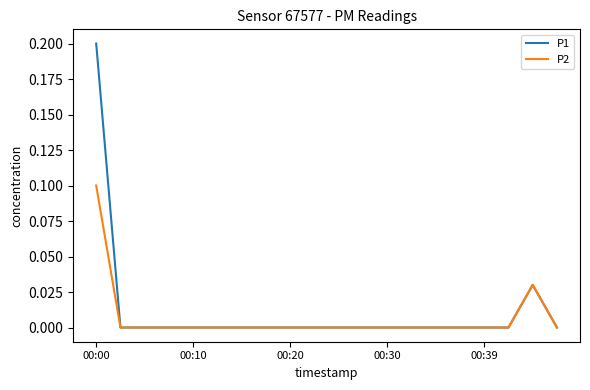

Rank the series by their maximum value, from highest to lowest.

P1, P2